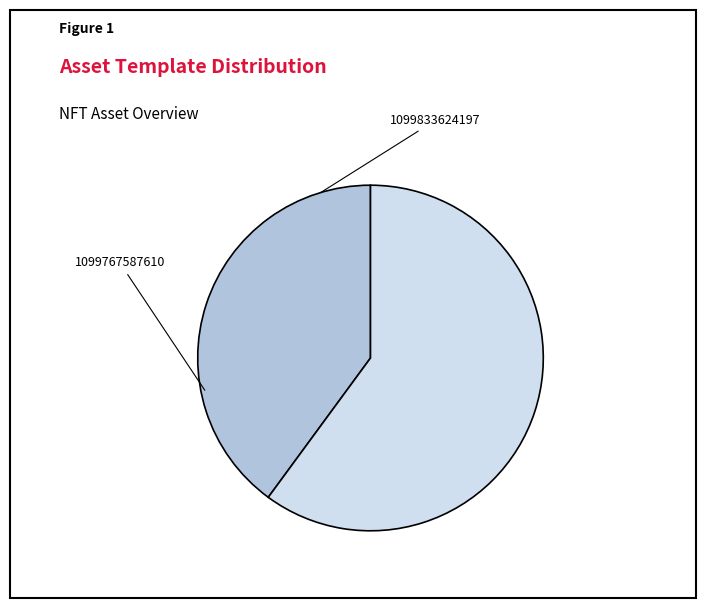

Is it true that 1099767587610 is 47% of the pie?

False